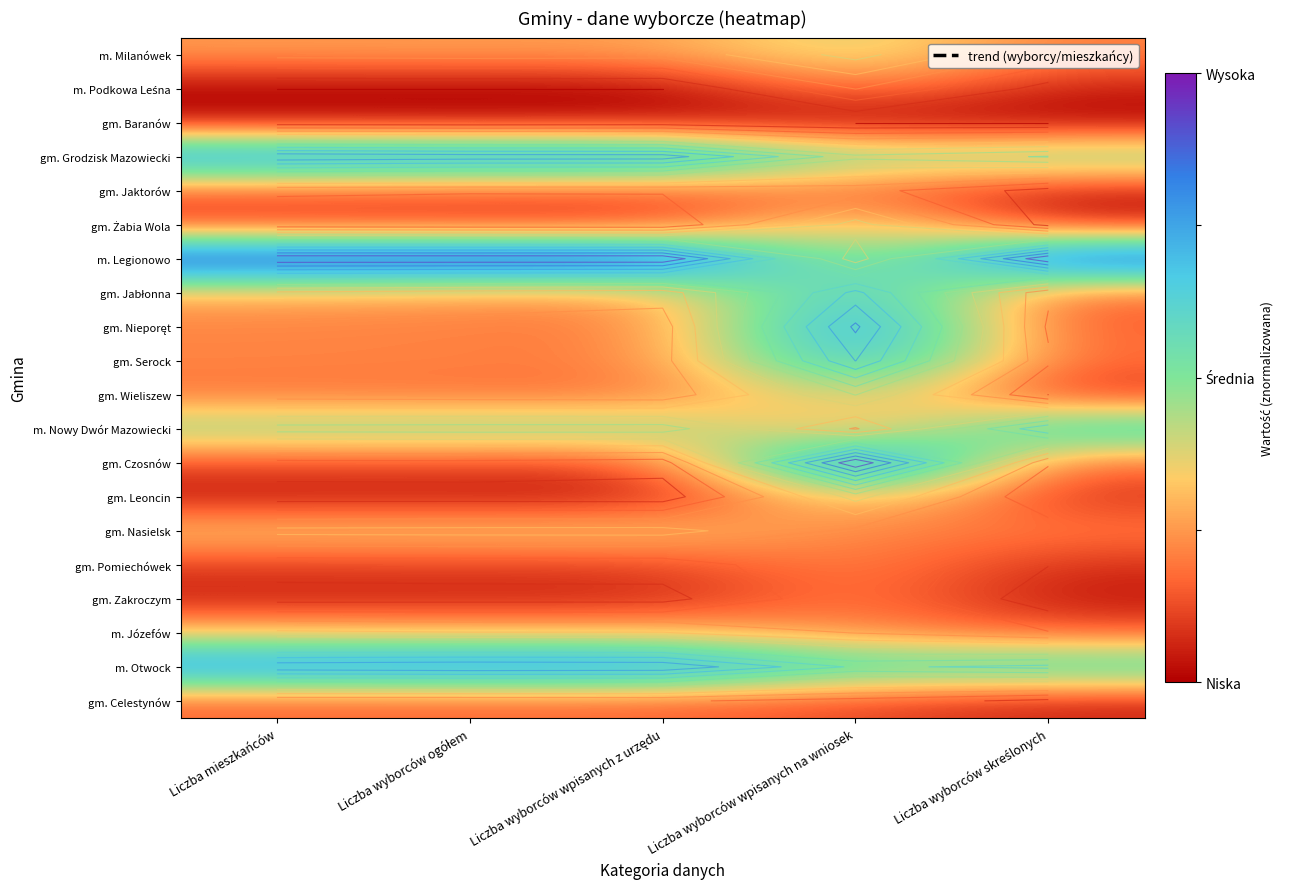

What is the difference between the maximum and minimum values in the gm. Jabłonna series?

0.5